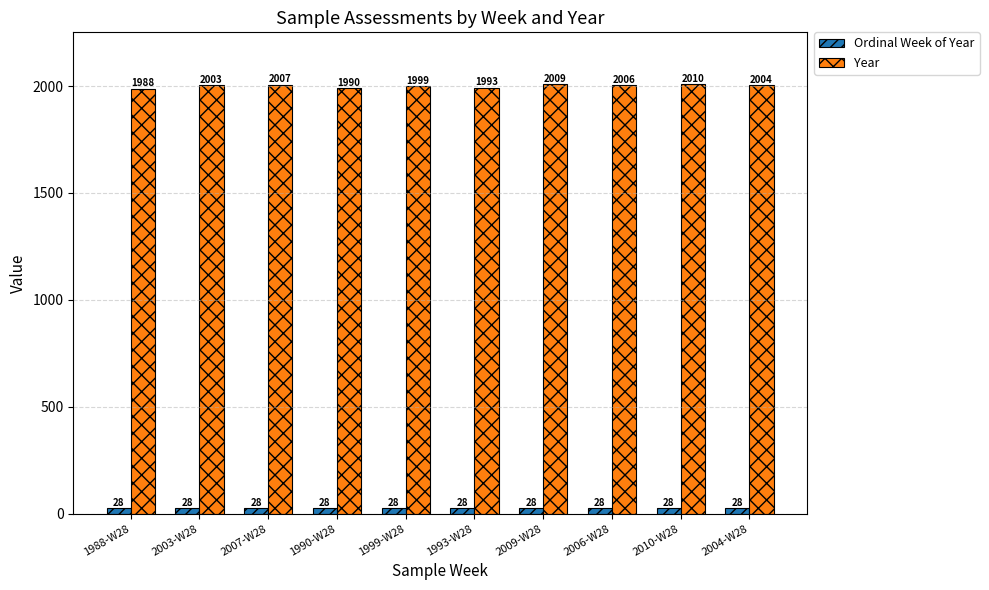

What are all the series names shown in the legend?

Ordinal Week of Year, Year